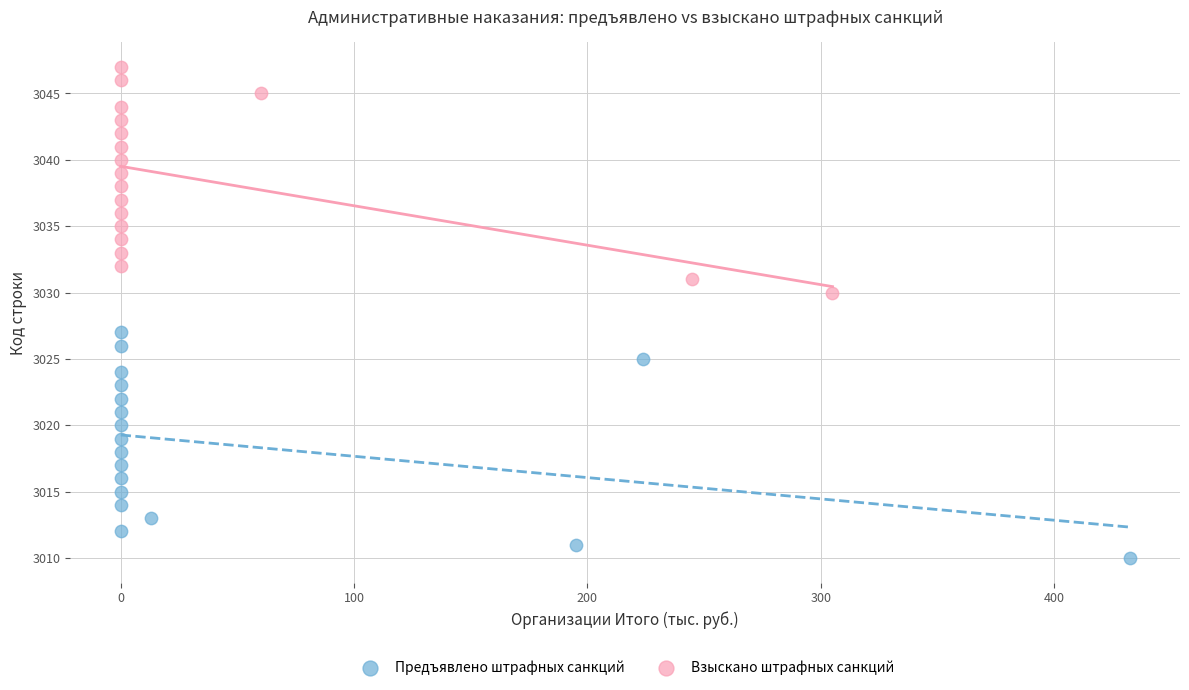

Which series contains the highest Y value?

Взыскано штрафных санкций